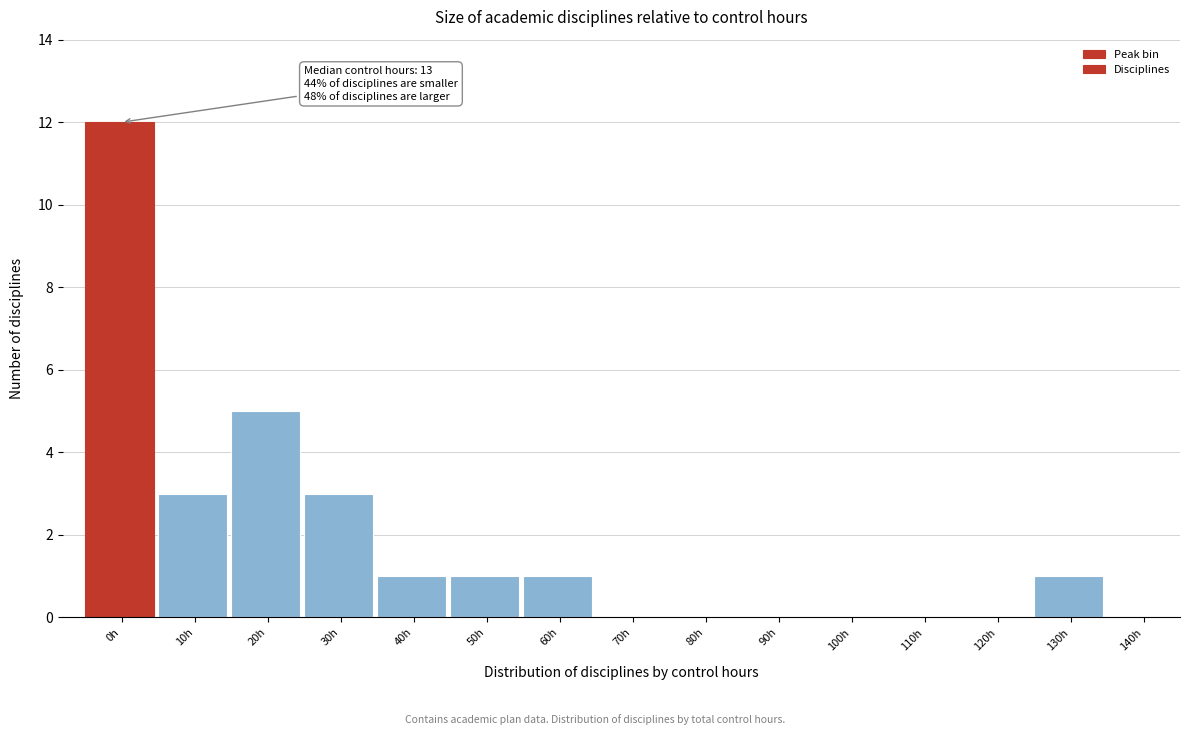

Reading right to left, what are all the values shown in this chart?

140h=0	130h=1	120h=0	110h=0	100h=0	90h=0	80h=0	70h=0	60h=1	50h=1	40h=1	30h=3	20h=5	10h=3	0h=12